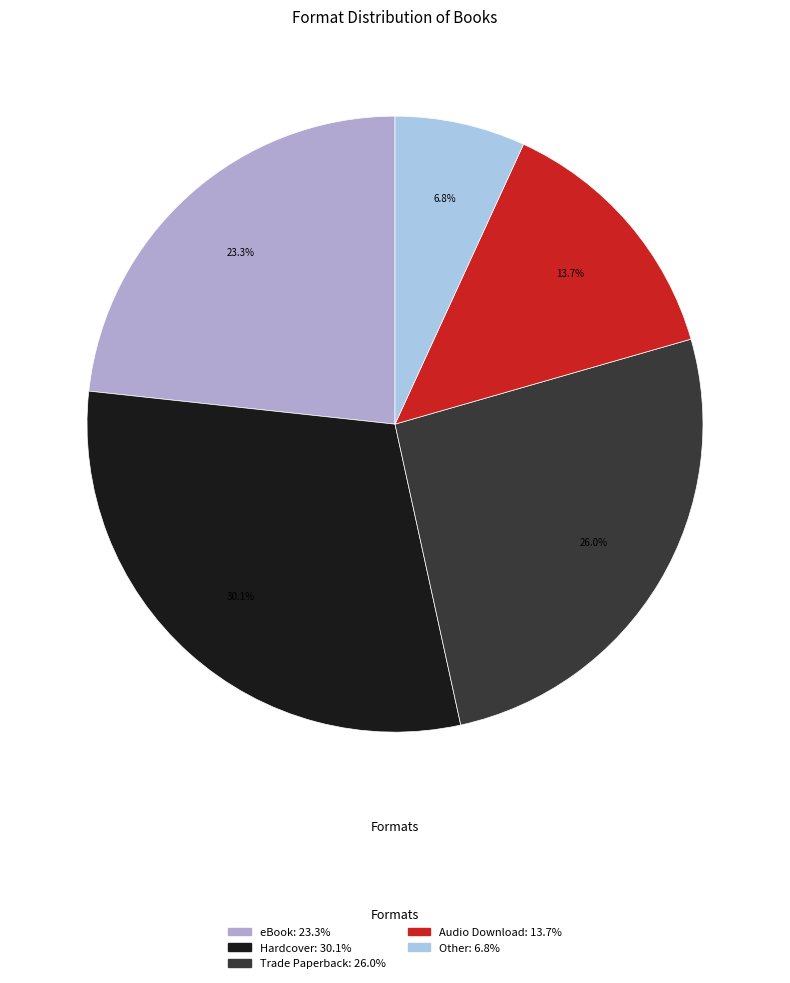

How many slices are in this pie chart?

5